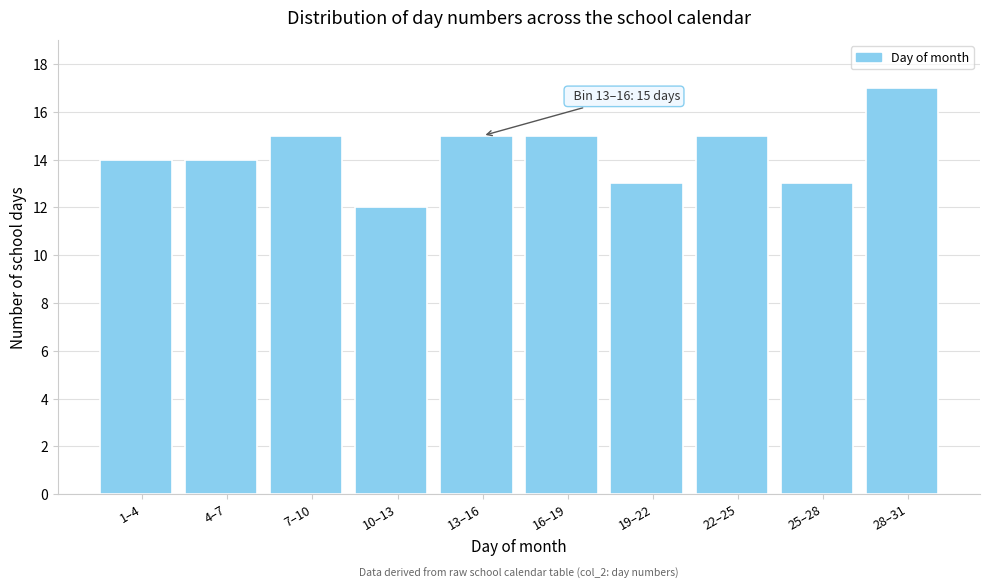

Reading right to left, extract all data points from this chart.

28–31=17	25–28=13	22–25=15	19–22=13	16–19=15	13–16=15	10–13=12	7–10=15	4–7=14	1–4=14